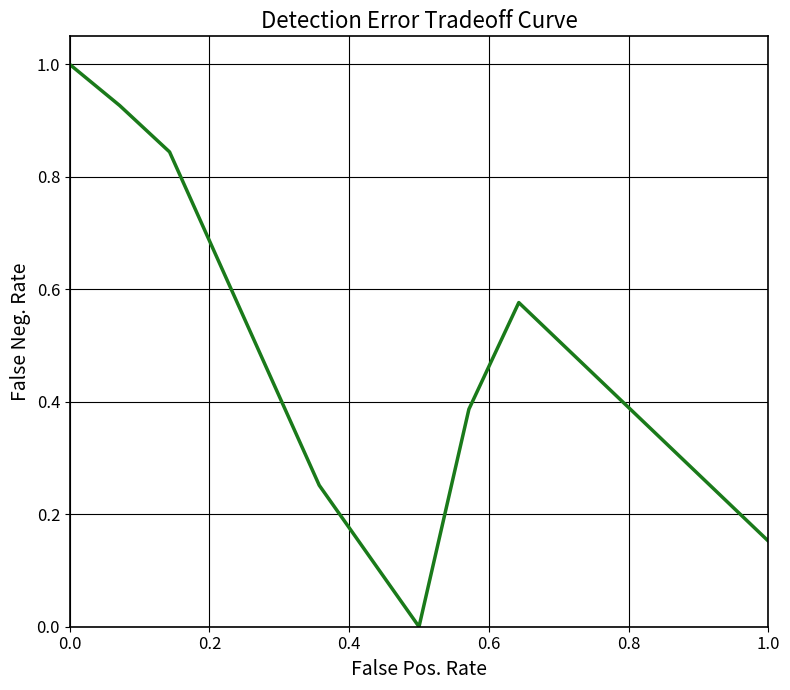

True or false: the data has more than 2 interior local peaks.

False